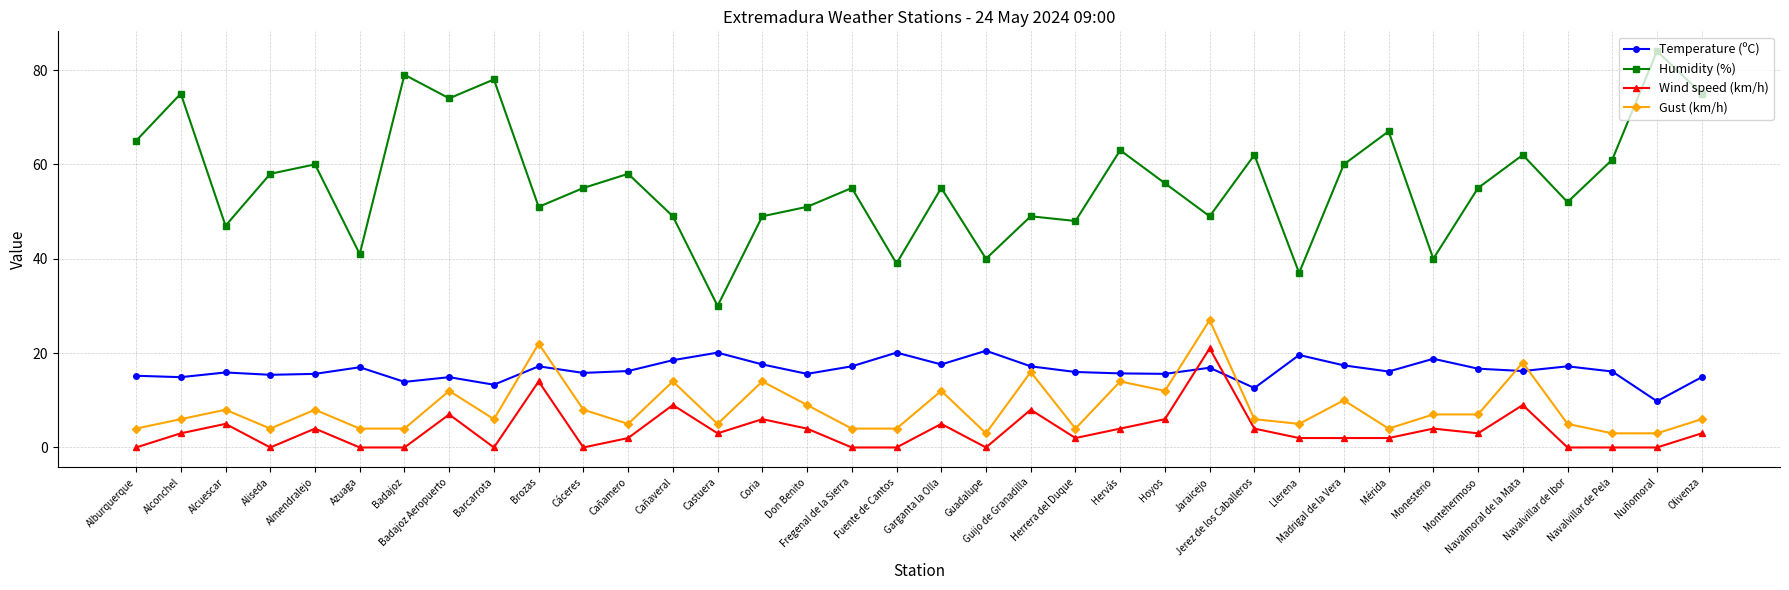

Is this an area chart (filled region under the line)?

No